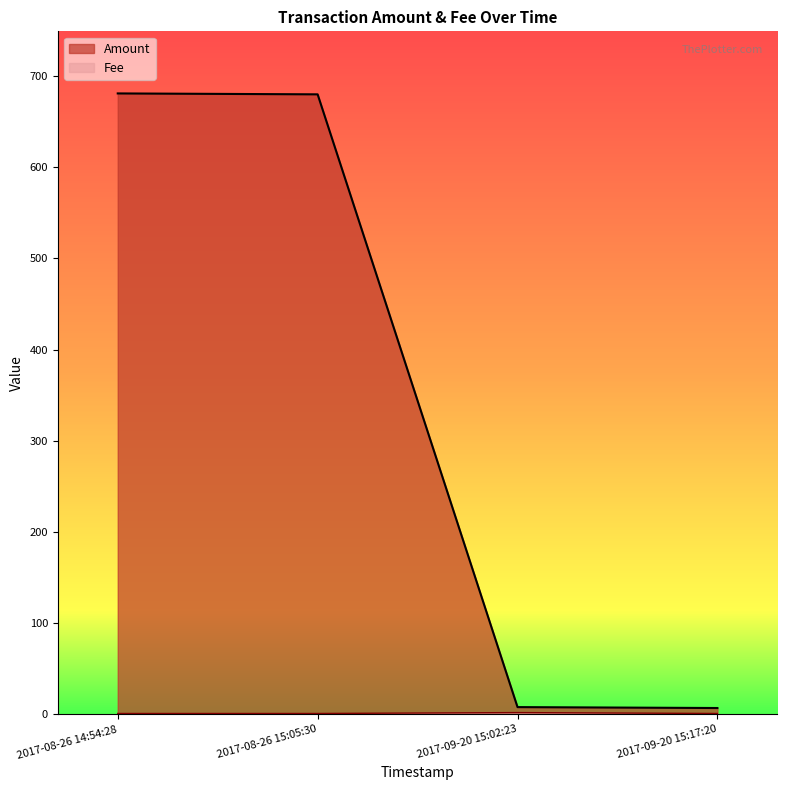

Which series changed the most between 2017-08-26 14:54:28 and 2017-09-20 15:02:23?

Amount